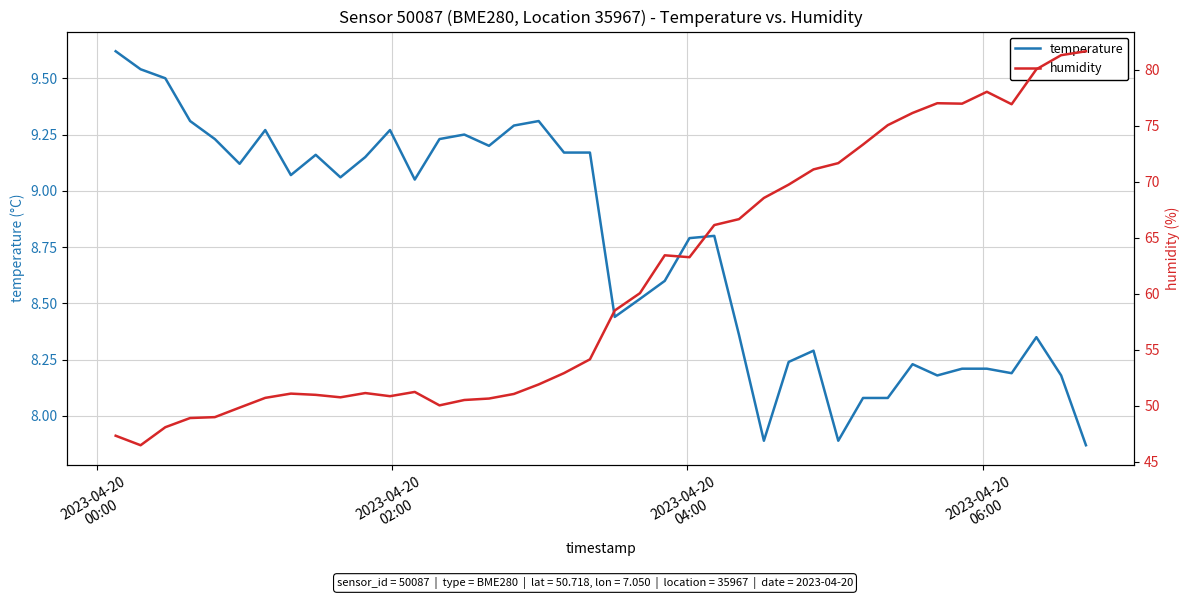

Reading left to right, transcribe all the data shown in this chart.

temperature: 9.6	9.5	9.5	9.3	9.2	9.1	9.3	9.1	9.2	9.1	9.2	9.3	9.1	9.2	9.2	9.2	9.3	9.3	9.2	9.2	8.4	8.5	8.6	8.8	8.8	8.4	7.9	8.2	8.3	7.9	8.1	8.1	8.2	8.2	8.2	8.2	8.2	8.3	8.2	7.9
humidity: 47.3	46.5	48.1	48.9	49.0	49.8	50.7	51.1	51.0	50.8	51.1	50.9	51.2	50.0	50.5	50.6	51.0	51.9	52.9	54.1	58.5	60.0	63.4	63.3	66.1	66.7	68.5	69.7	71.1	71.7	73.3	75.0	76.1	77.0	77.0	78.0	76.9	80.0	81.3	81.7